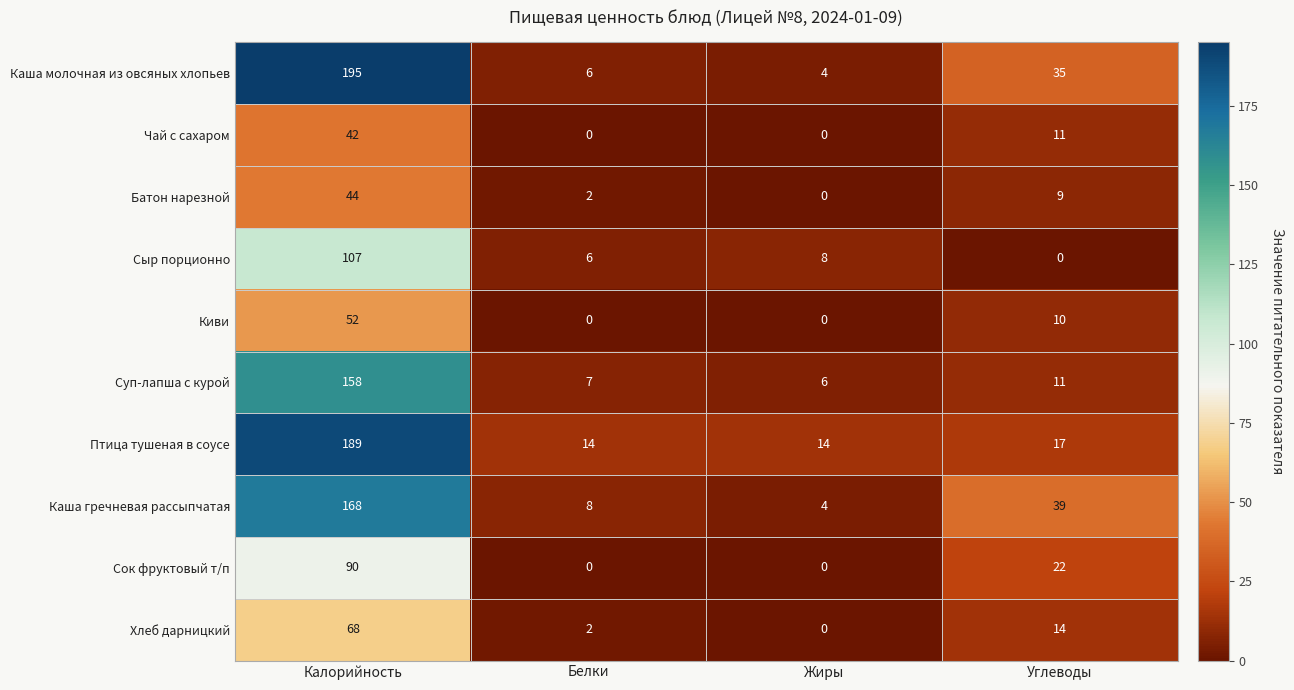

Which category has the lowest value in the Каша молочная из овсяных хлопьев series?

Жиры